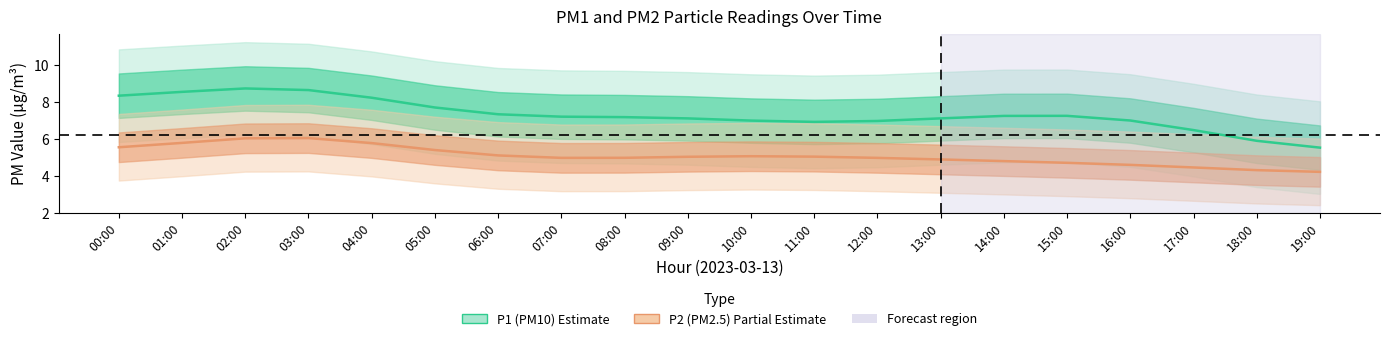

What position from the left is 00:00?

1